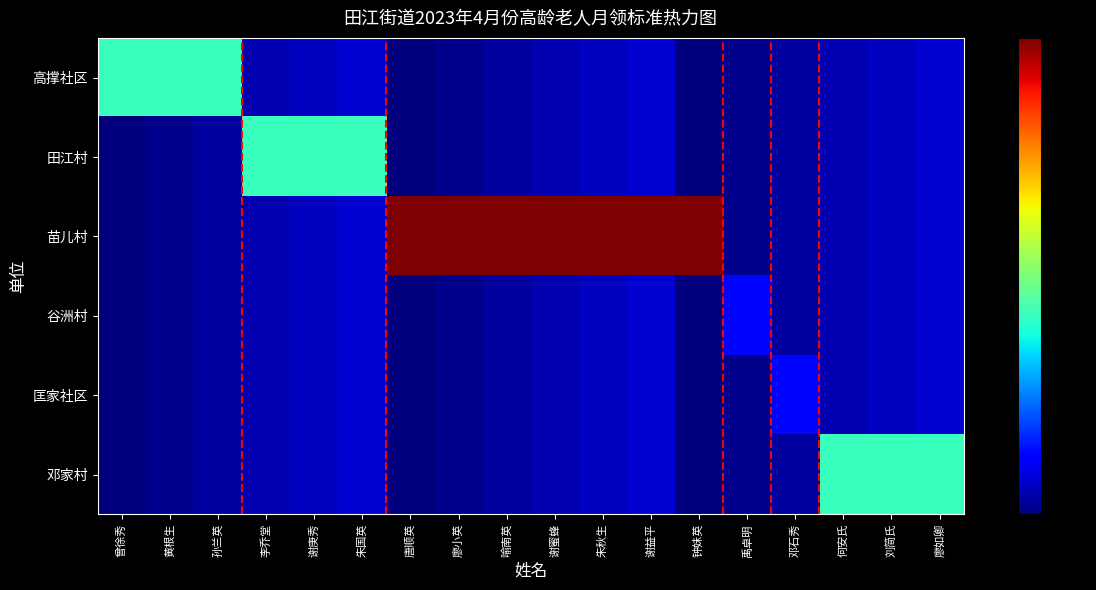

Rank the series at 曾徐秀 from lowest to highest value.

田江村, 苗儿村, 谷洲村, 匡家社区, 邓家村, 高撑社区